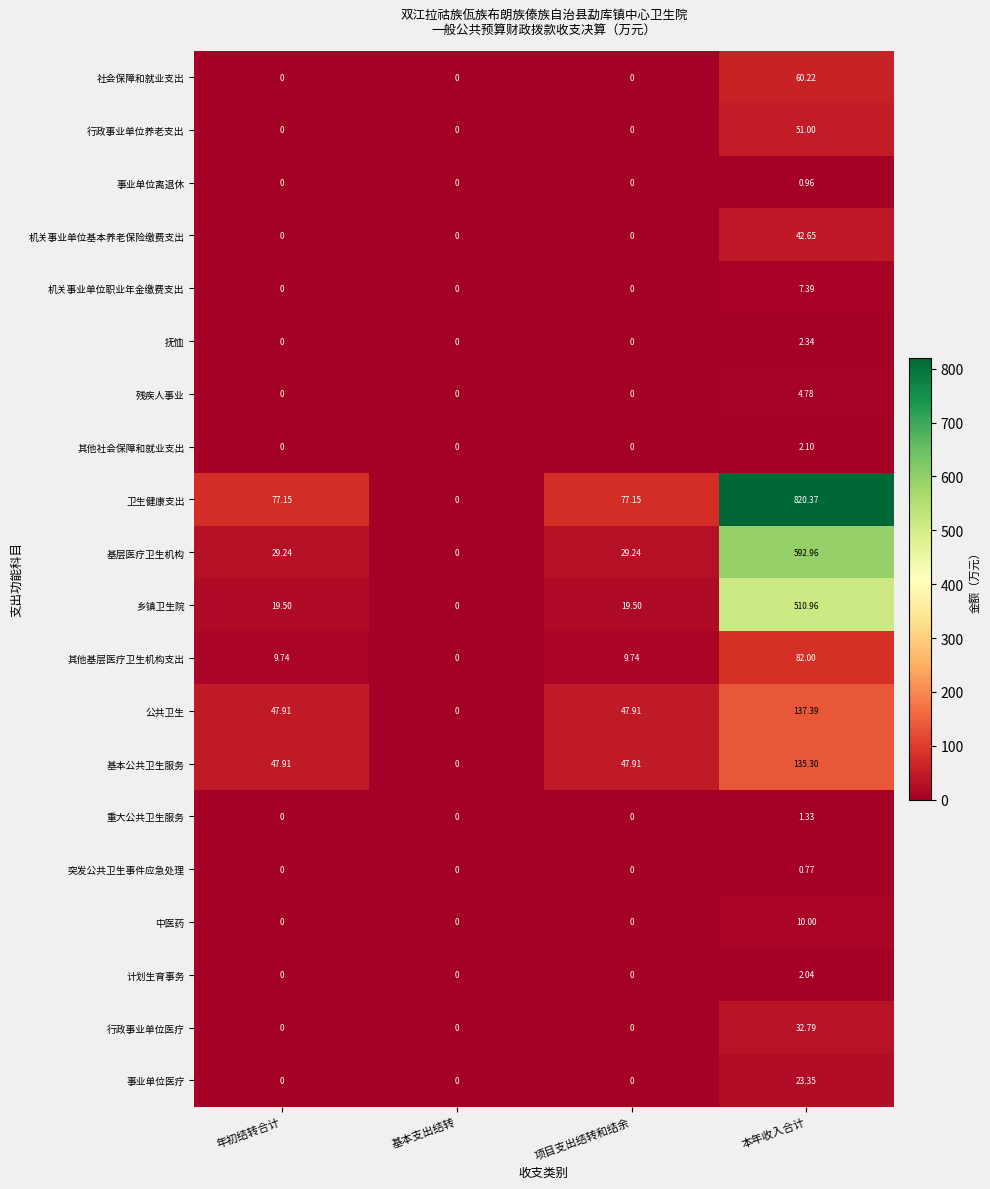

Which series has the largest range (max minus min)?

卫生健康支出